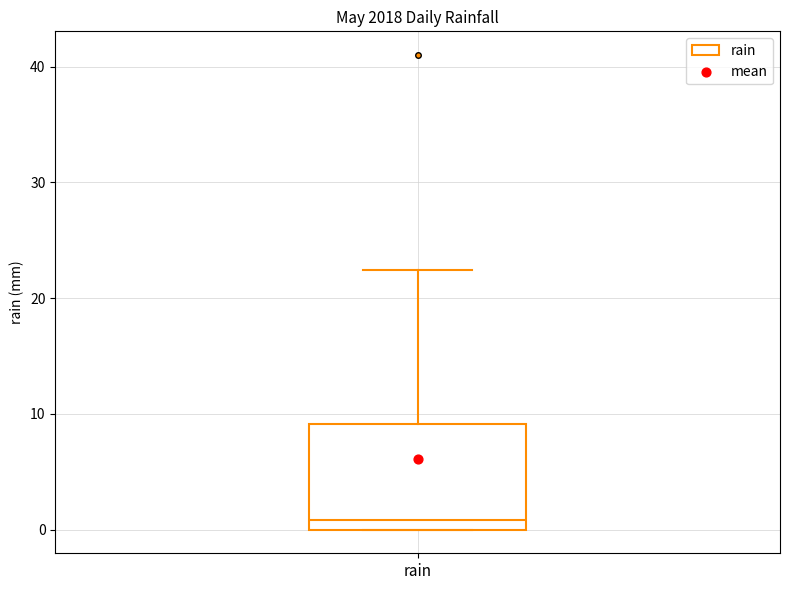

Where is the lower edge of the box for rain on the y-axis? The values are not printed on the chart, so give them approximately, as read against the axis.

0